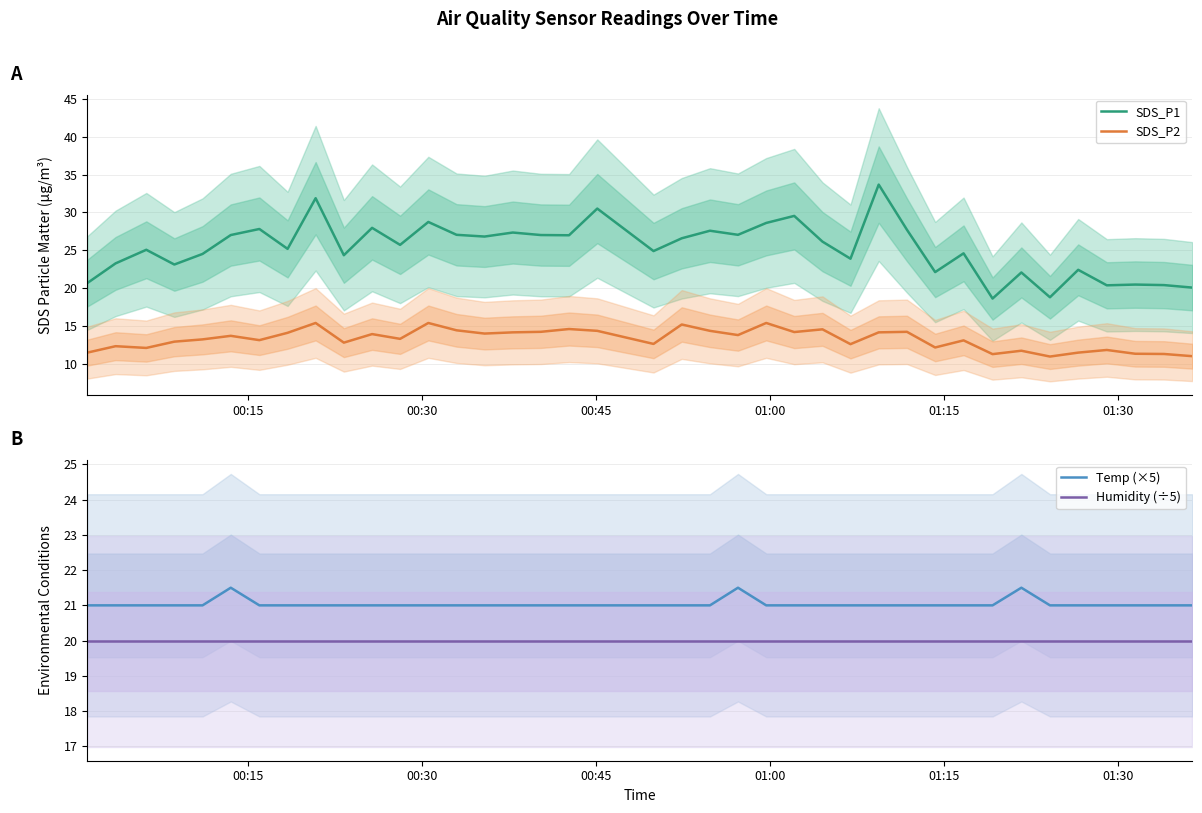

What is the highest value of the SDS_P2 series?

15.4